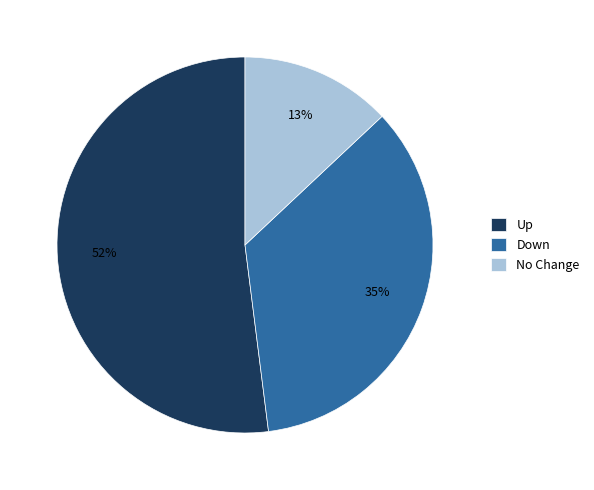

What is the largest slice in the pie chart?

Up